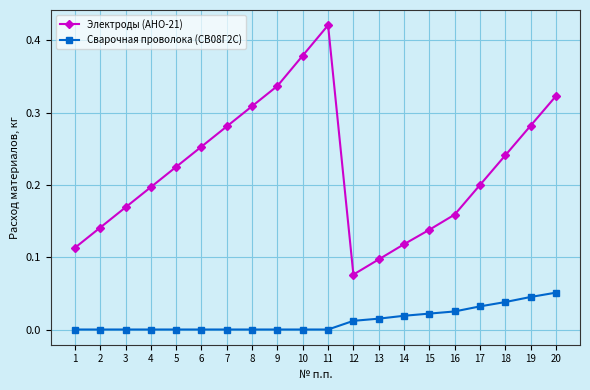

At which category does Электроды (АНО-21) reach its first local valley?

12